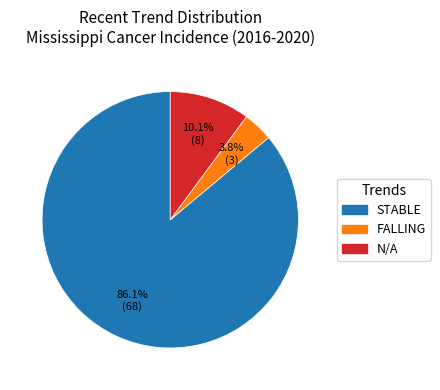

Is there any slice that represents more than half of the pie?

Yes